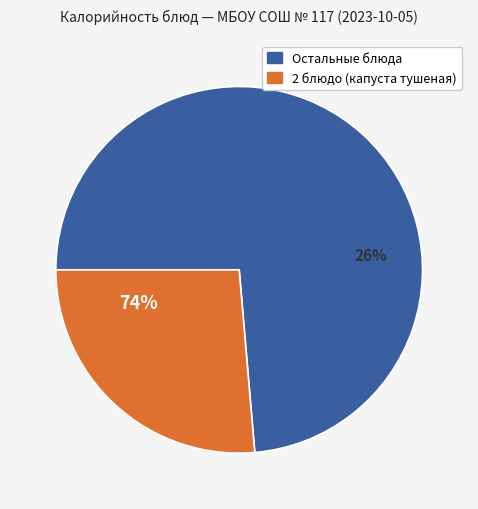

Does 2 блюдо account for over 50% of the chart?

No